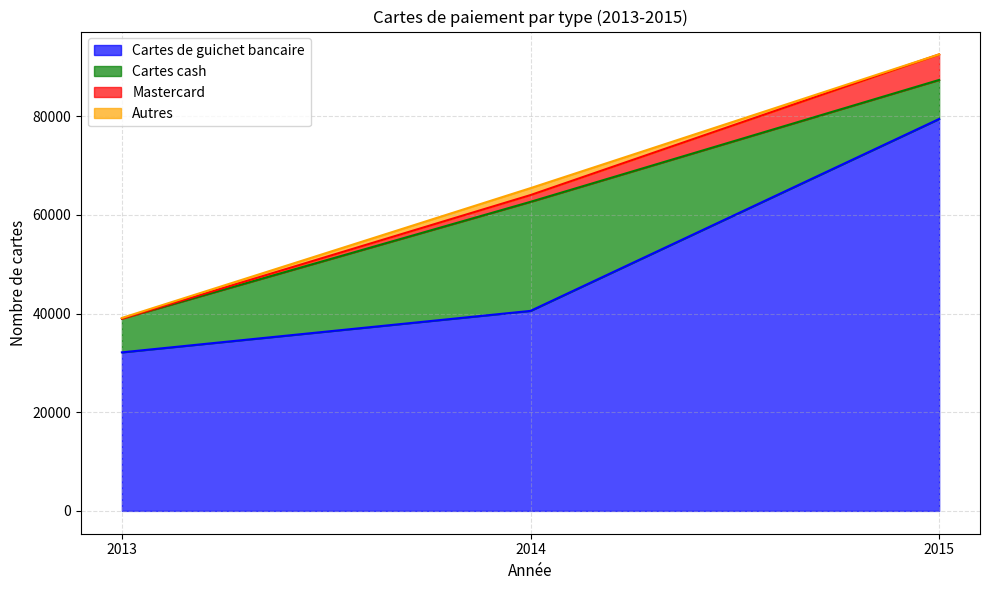

How many lines are shown in the chart?

4